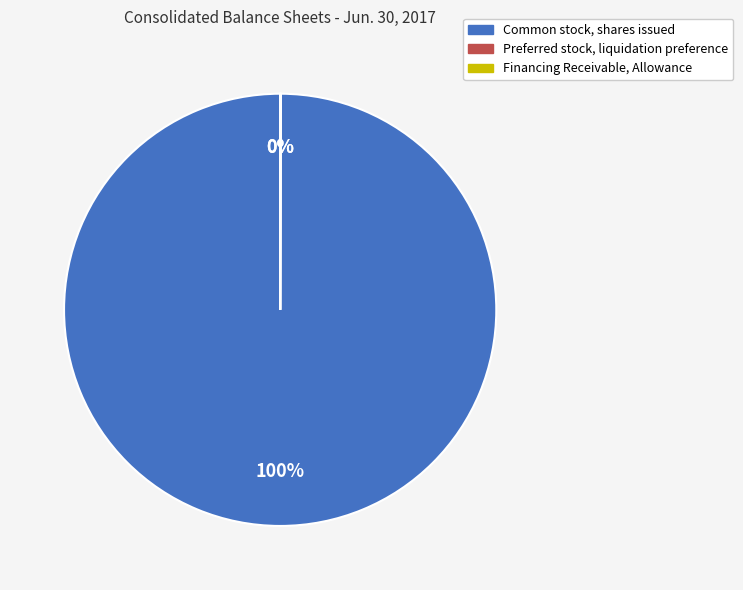

To the nearest percent, what portion does Common stock, shares issued represent?

100%